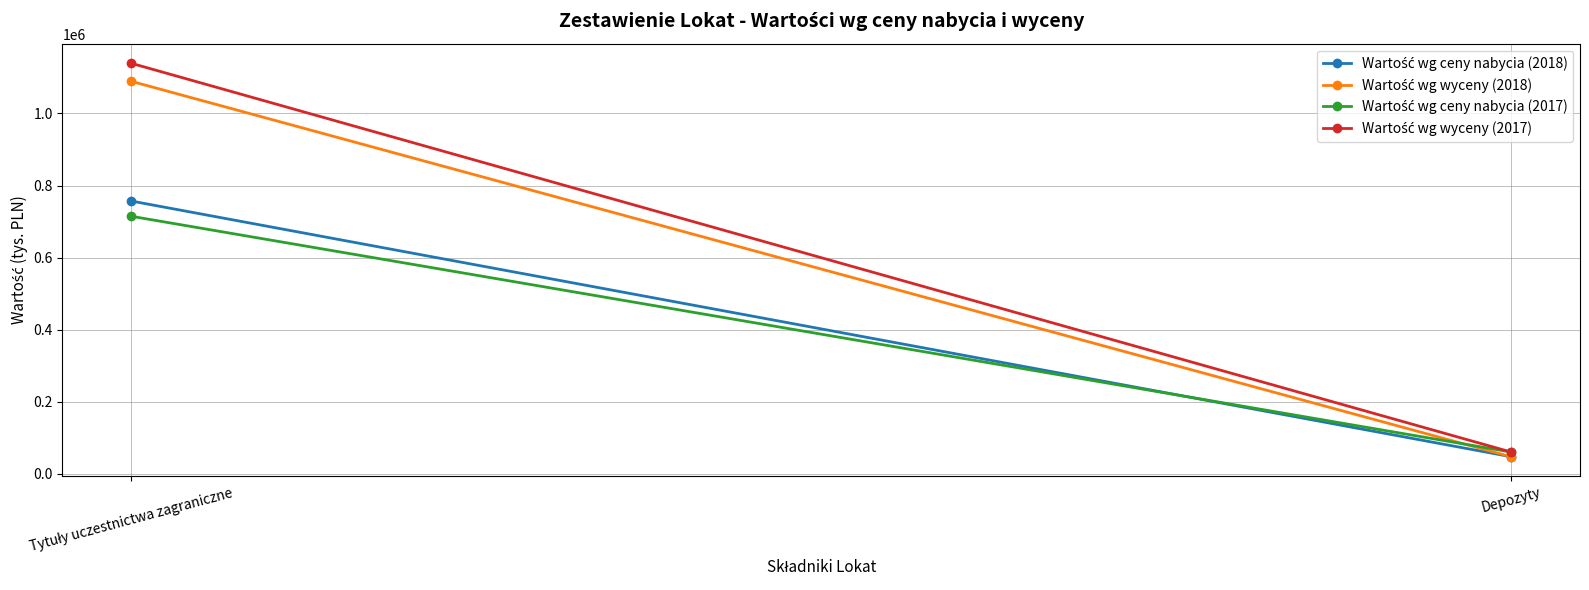

Which category has the highest value across all series?

Tytuły uczestnictwa zagraniczne